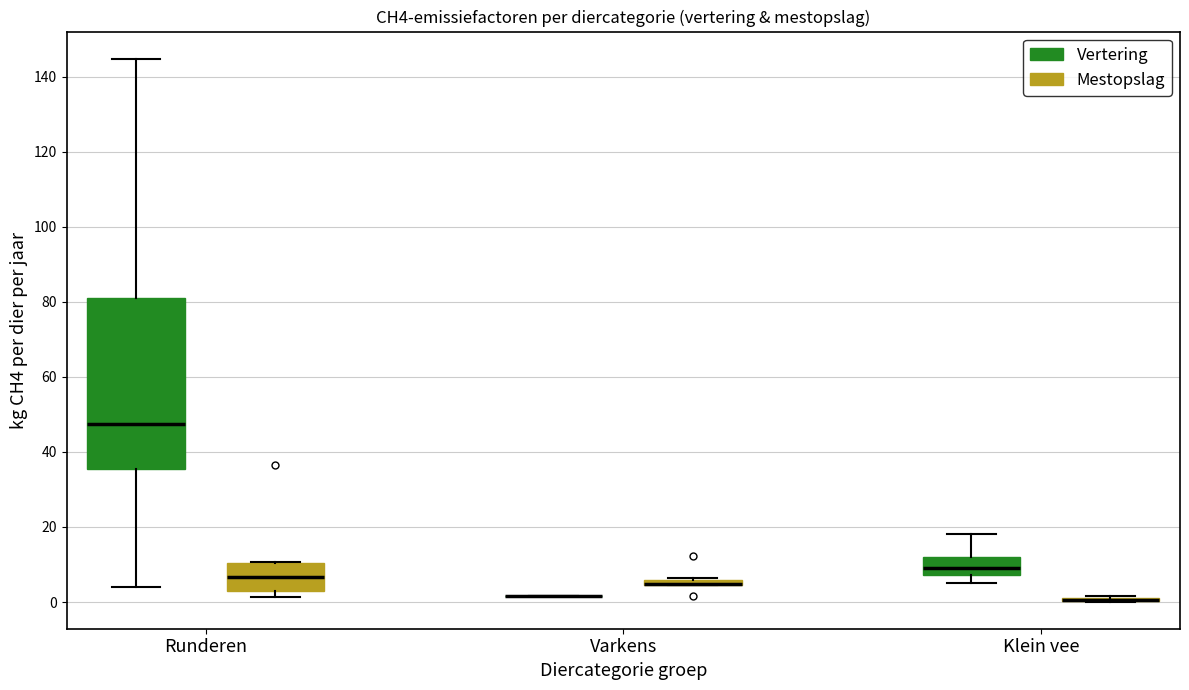

Comparing the boxes themselves (not the whiskers), which one is the tallest?

Runderen (Vertering)